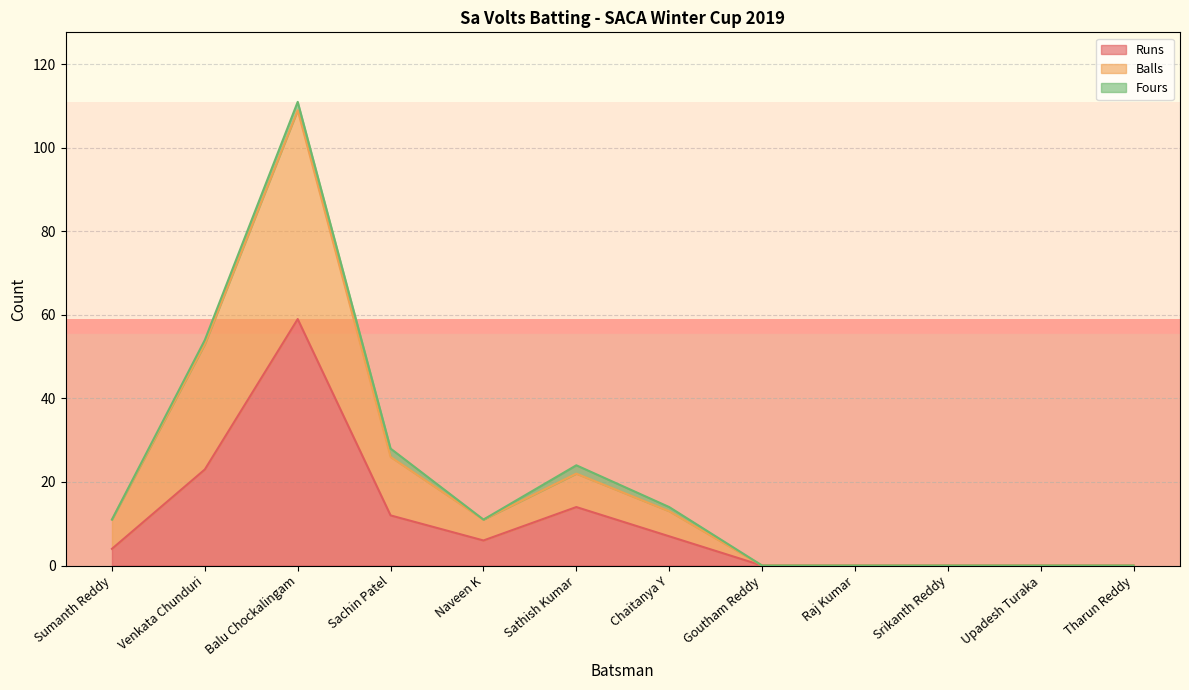

What is the total value across all series at Sachin Patel?

28